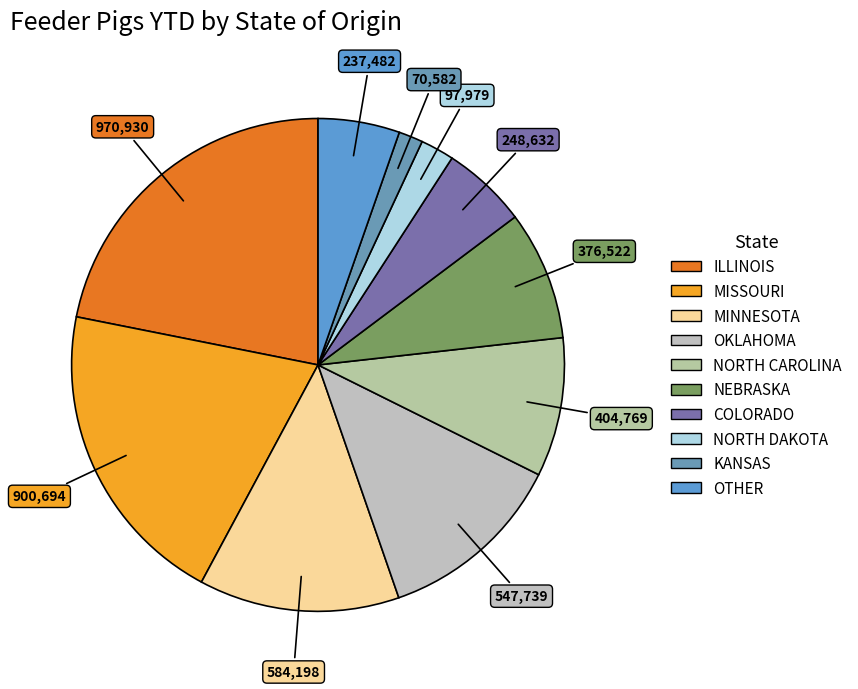

Is there a majority slice in this chart?

No